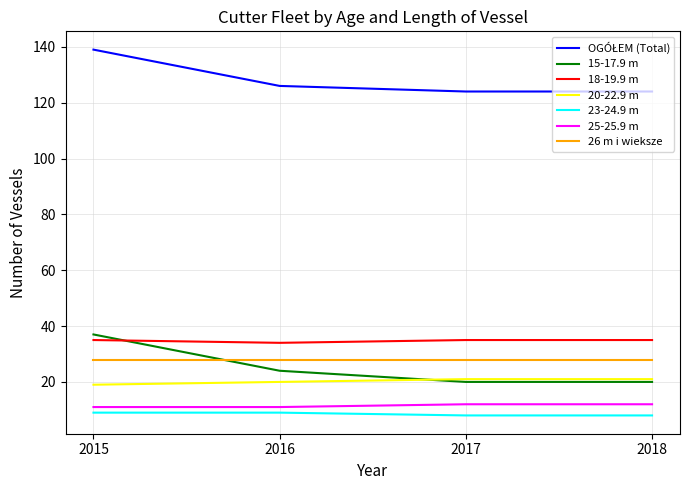

At which category is the sum across all series the highest?

2015